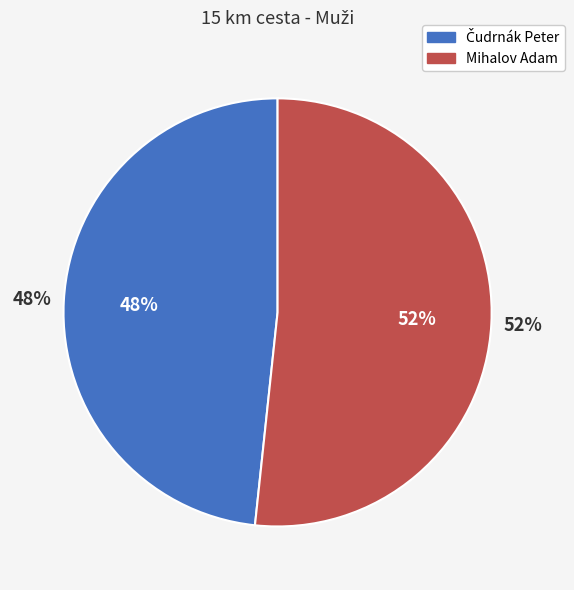

True or false: Čudrnák Peter accounts for 61% of the total.

False